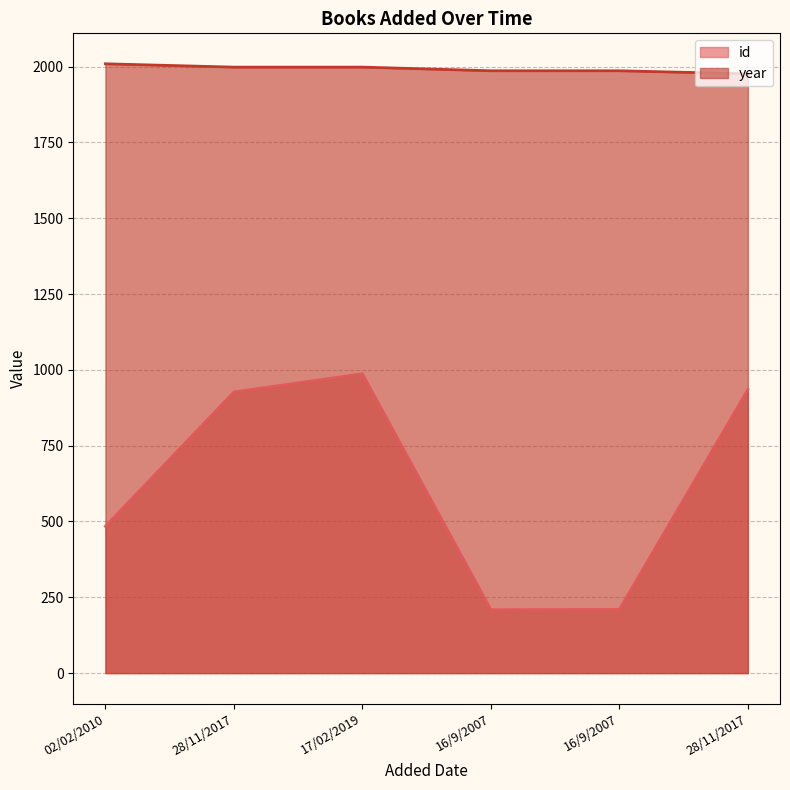

At which category does the chart reach its minimum across all series?

16/9/2007